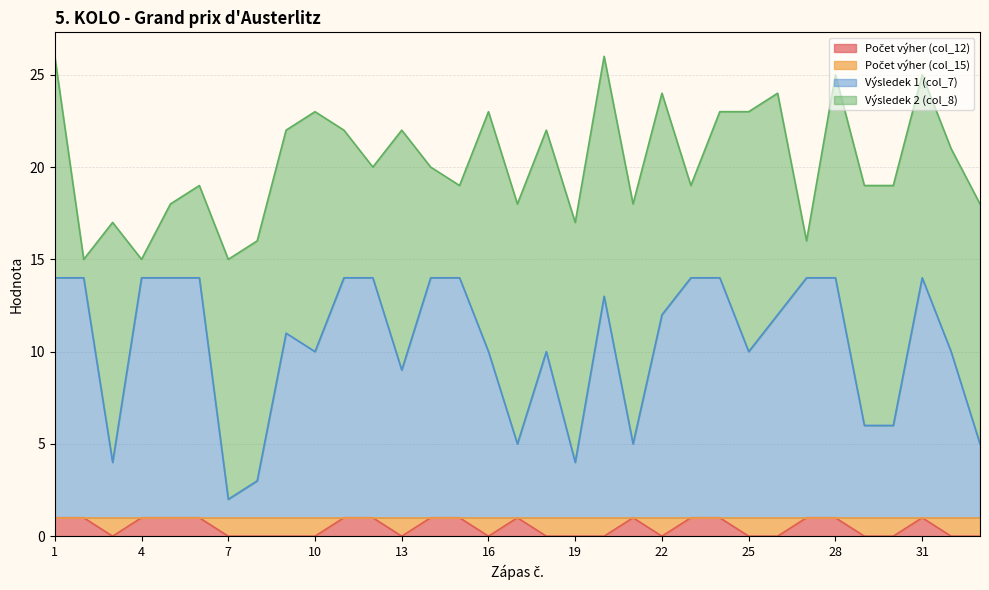

What is the value of the Počet výher (col_12) point at the 23rd from the left?

1